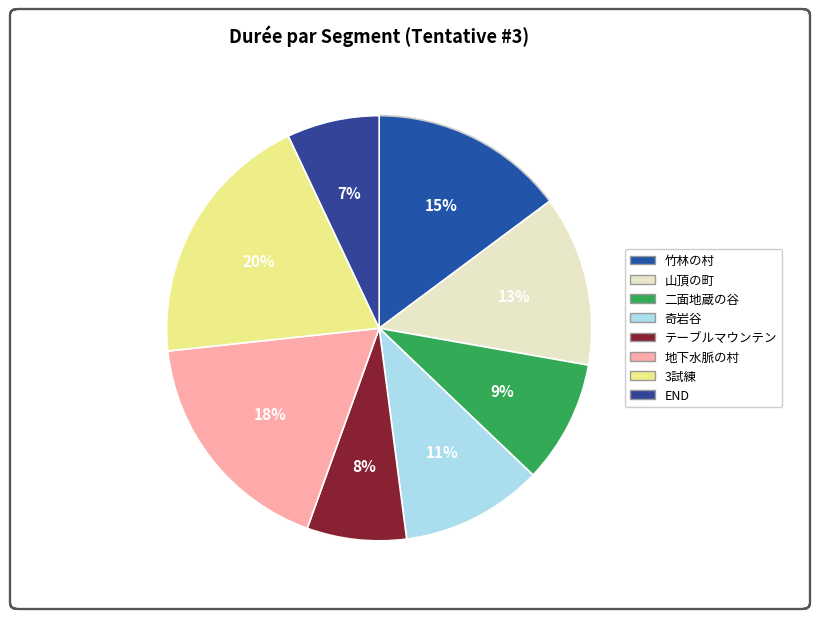

Count the number of slices in the pie.

8